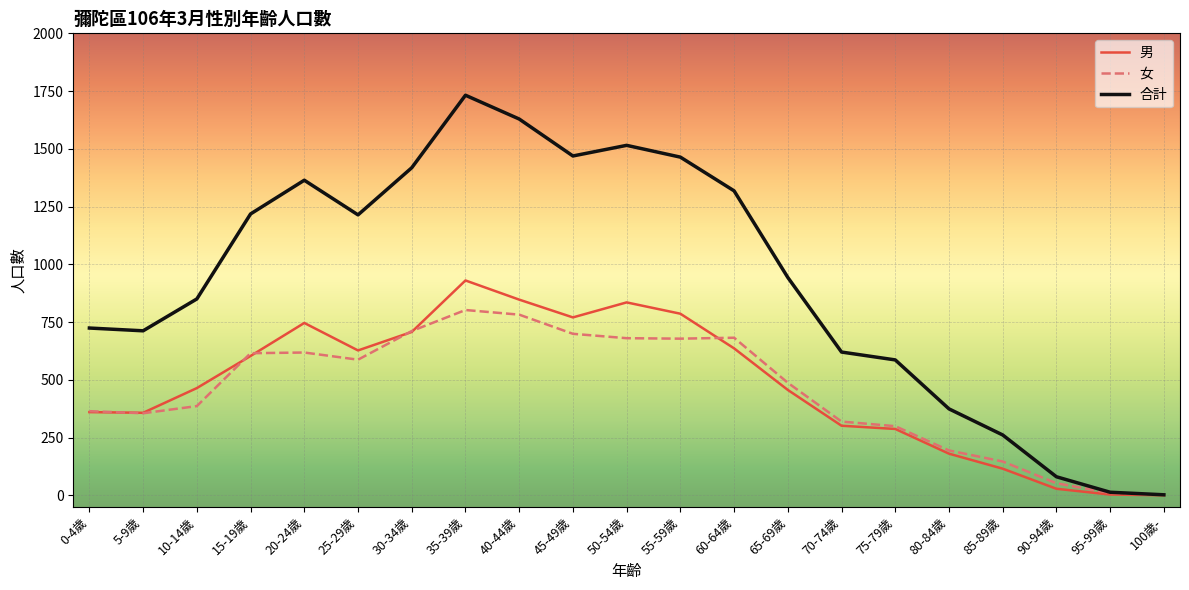

Which series has the widest spread of values?

合計